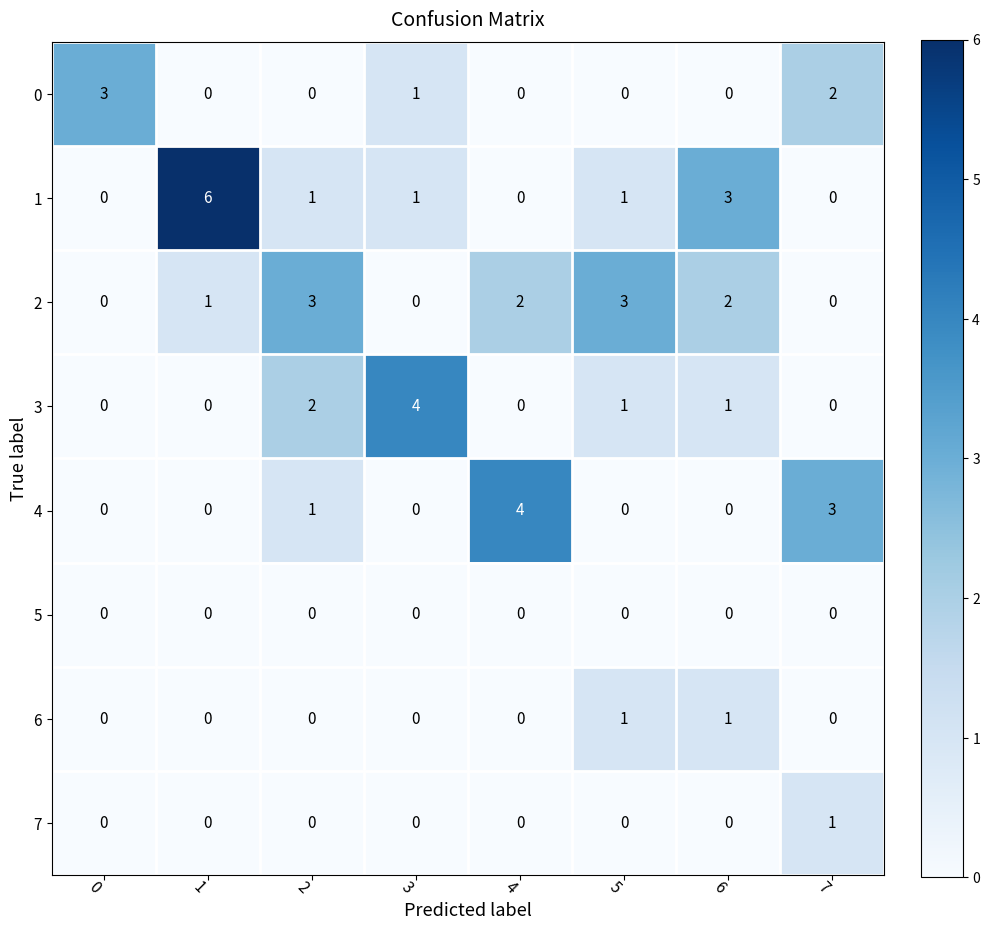

At which category does the chart reach its peak across all series?

1